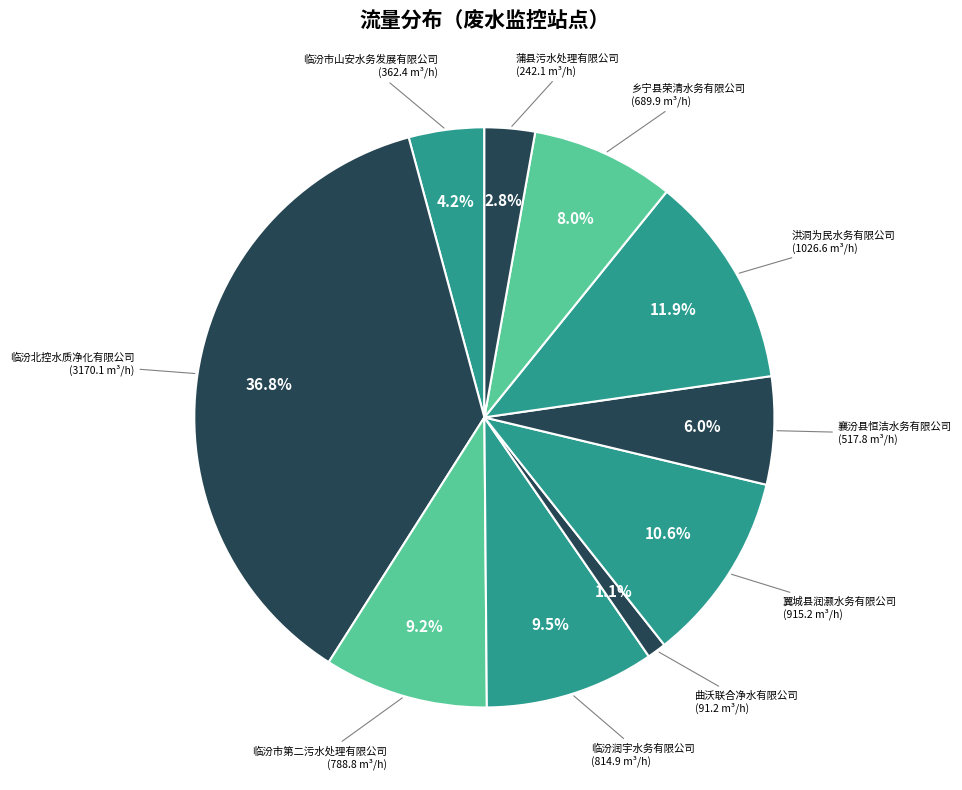

How many segments does this pie chart have?

10